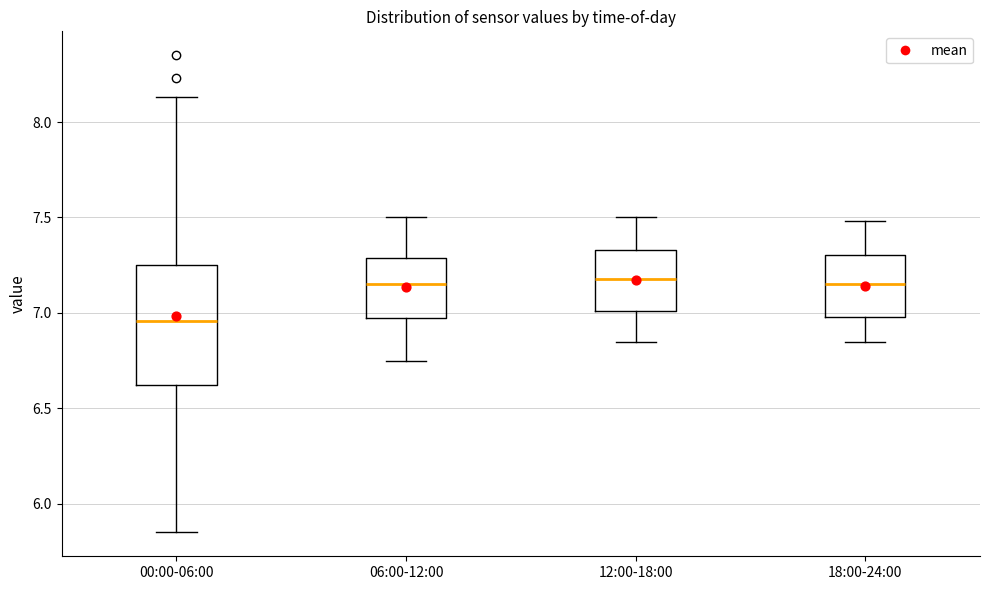

Reading left to right, transcribe this box plot: for each box, give where its median line is, the range the box spans, and where its two whiskers end, as read against the y-axis. The values are not printed on the chart, so give them approximately, as read against the axis.

00:00-06:00: median 6.95, box 6.60 to 7.25, whiskers 5.85 to 8.15
06:00-12:00: median 7.15, box 6.95 to 7.30, whiskers 6.75 to 7.50
12:00-18:00: median 7.20, box 7.00 to 7.35, whiskers 6.85 to 7.50
18:00-24:00: median 7.15, box 7.00 to 7.30, whiskers 6.85 to 7.50